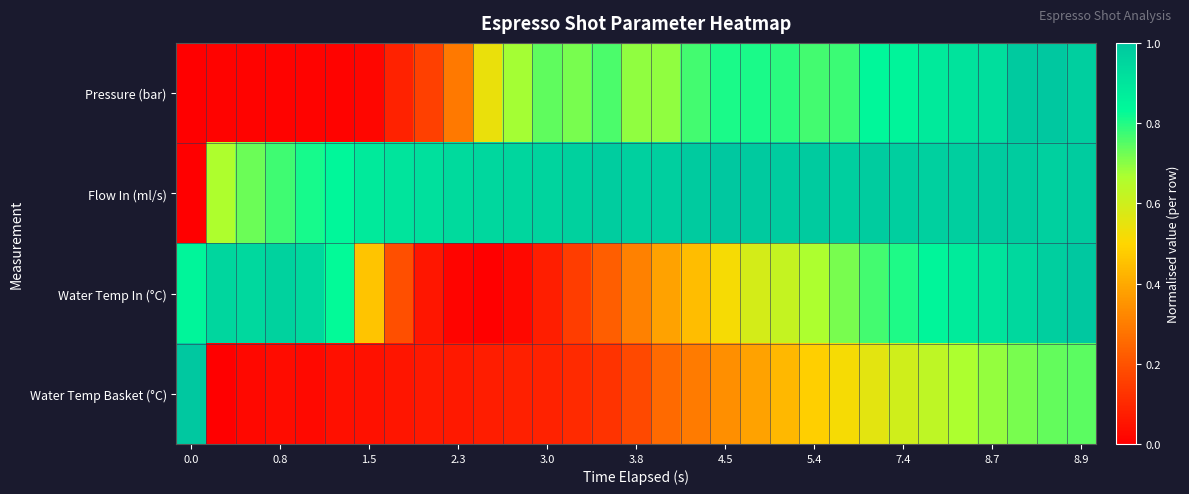

List the series in order of their peak value, highest first.

Pressure (bar), Flow In (ml/s), Water Temp In (°C), Water Temp Basket (°C)